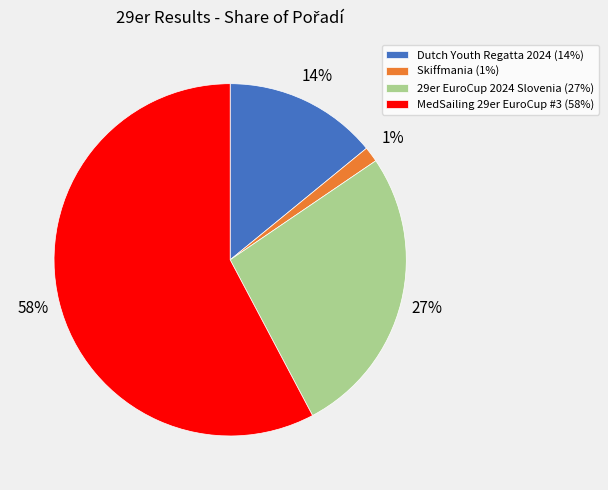

The MedSailing 29er EuroCup #3 slice represents 63% of the pie. True or false?

False